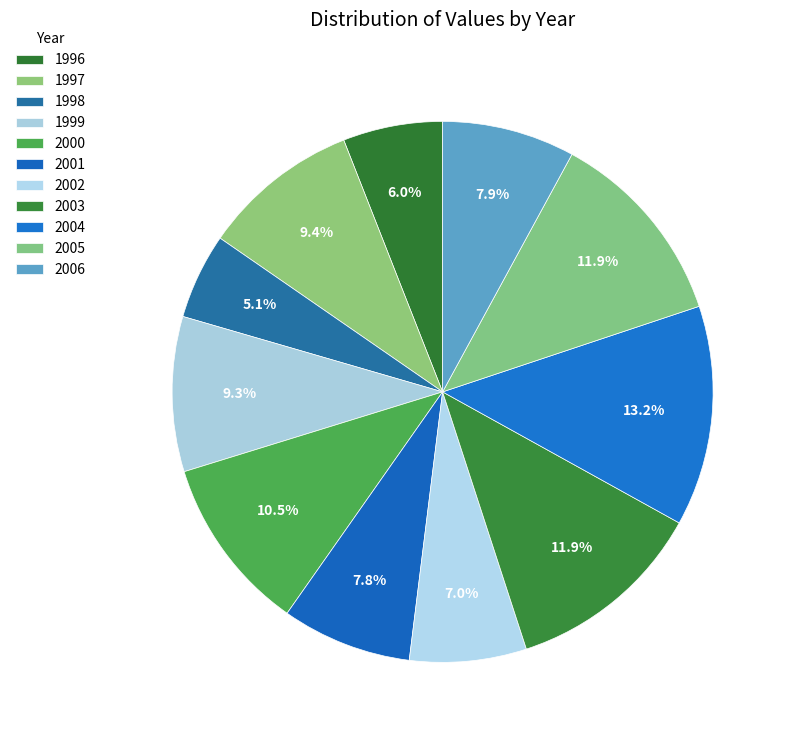

How many segments does this pie chart have?

11